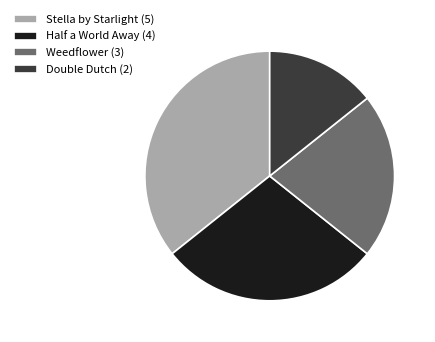

Approximately how many times larger is the value at Stella by Starlight (5) compared to Double Dutch (2)?

2.5